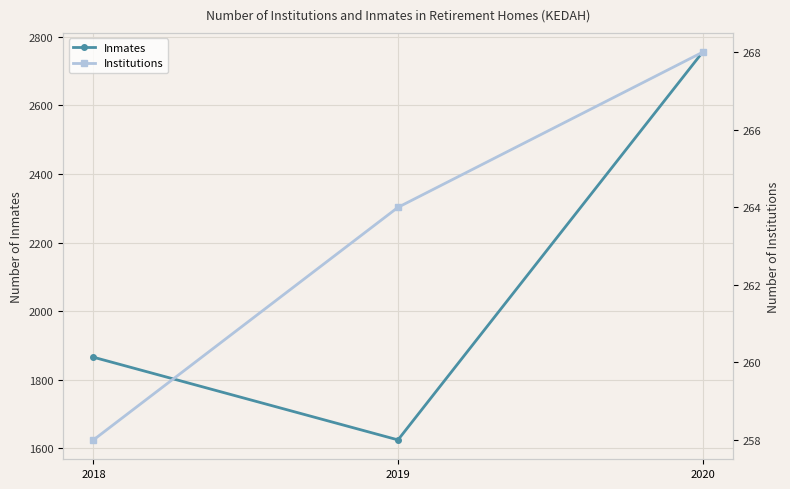

Is it true that Inmates equals 1866 at 2018?

True